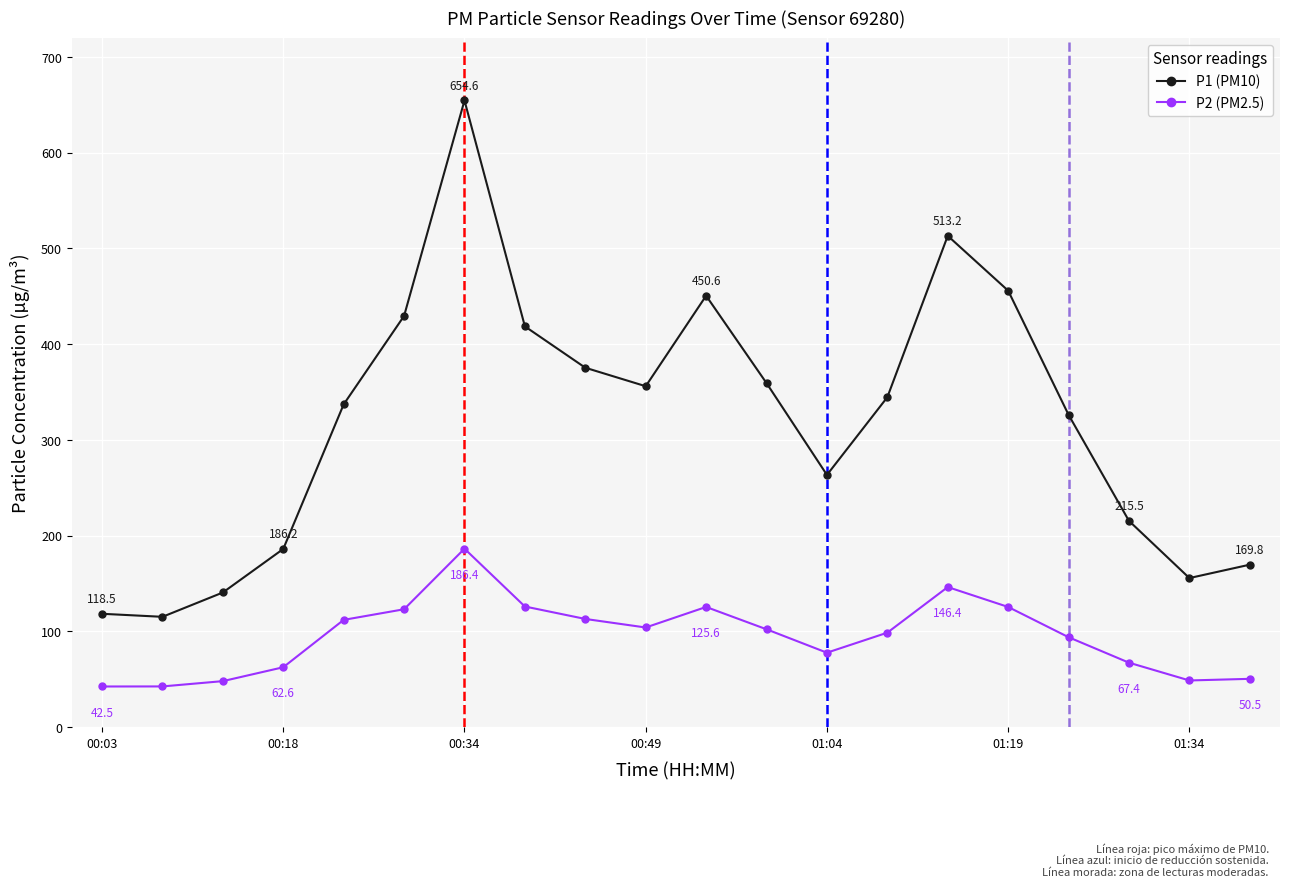

Count the number of categories in the chart.

20